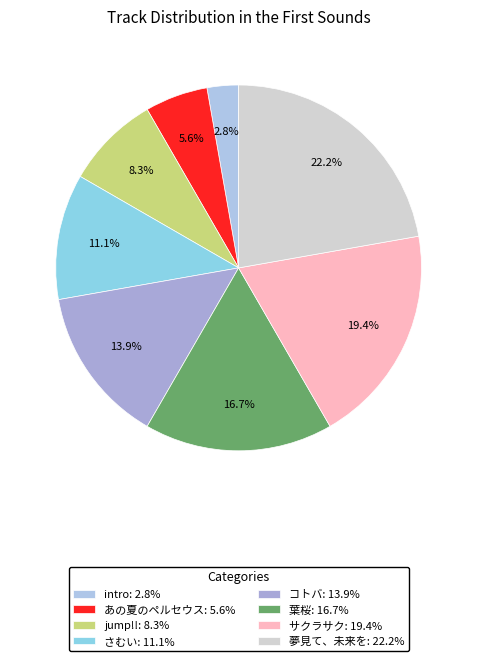

What is the smallest slice in the pie chart?

intro